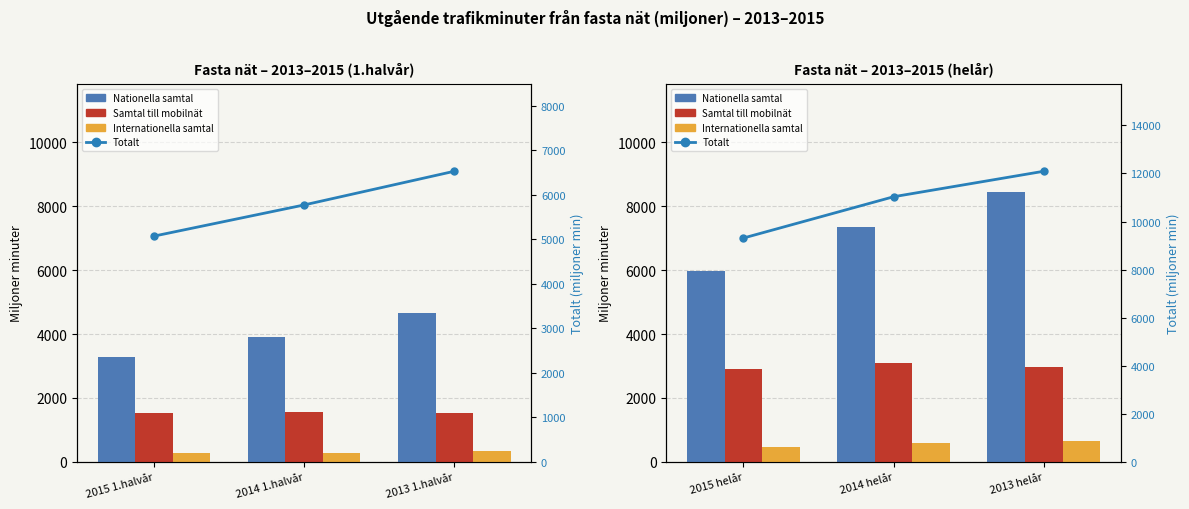

Reading left to right, list all the values displayed in this chart.

Nationella samtal: 5964.6	7338.3	8448.3
Samtal till mobilnät: 2897.2	3094.7	2978.2
Internationella samtal: 450.4	597.9	665.1
Totalt: 9312.2	11030.9	12091.6